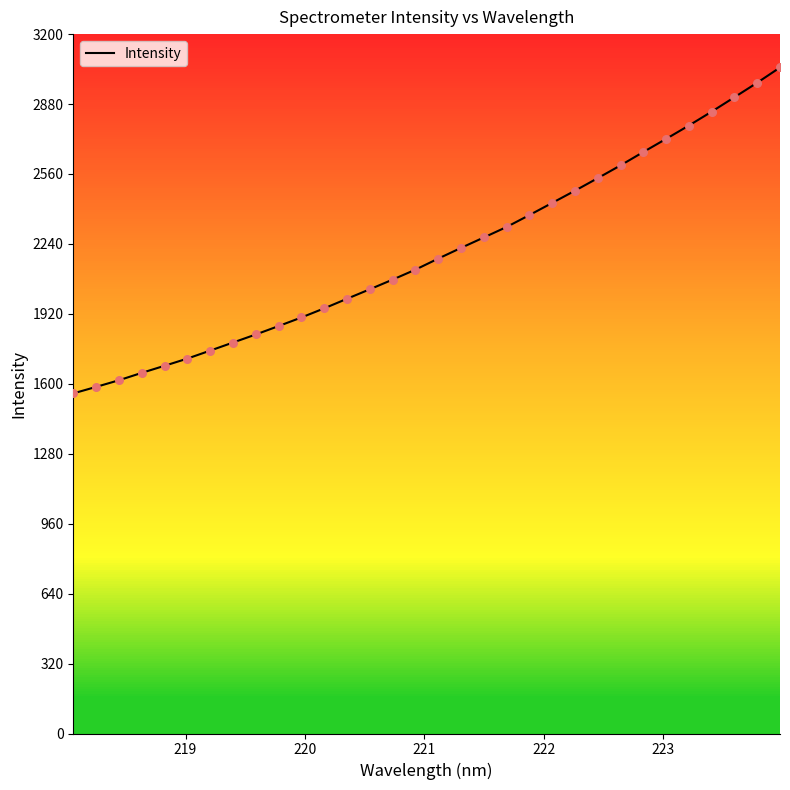

What is the difference between the maximum and minimum values?

1491.2